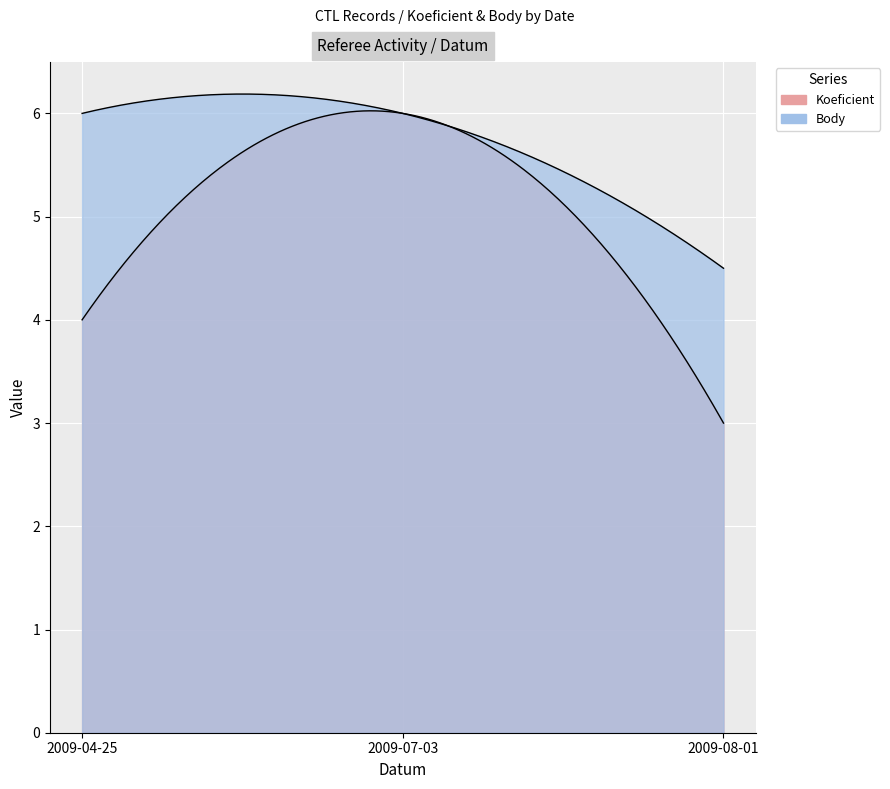

What is the total value across all series at 2009-07-03?

12.0